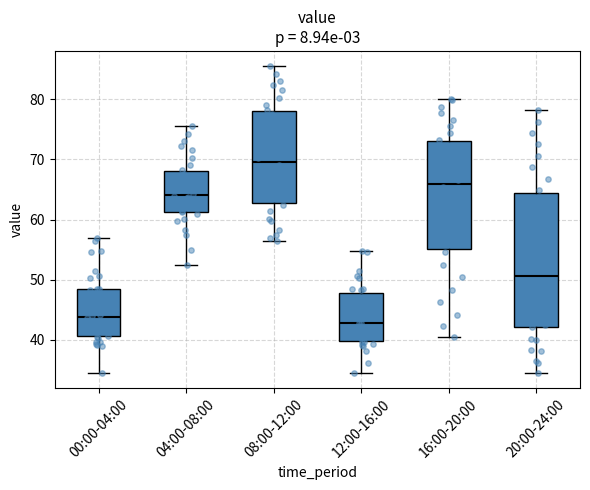

Reading left to right, transcribe this box plot: for each box, give where its median line is, the range the box spans, and where its two whiskers end, as read against the y-axis. The values are not printed on the chart, so give them approximately, as read against the axis.

00:00-04:00: median 44, box 41 to 48, whiskers 35 to 57
04:00-08:00: median 64, box 61 to 68, whiskers 53 to 76
08:00-12:00: median 70, box 63 to 78, whiskers 56 to 86
12:00-16:00: median 43, box 40 to 48, whiskers 35 to 55
16:00-20:00: median 66, box 55 to 73, whiskers 41 to 80
20:00-24:00: median 51, box 42 to 64, whiskers 35 to 78